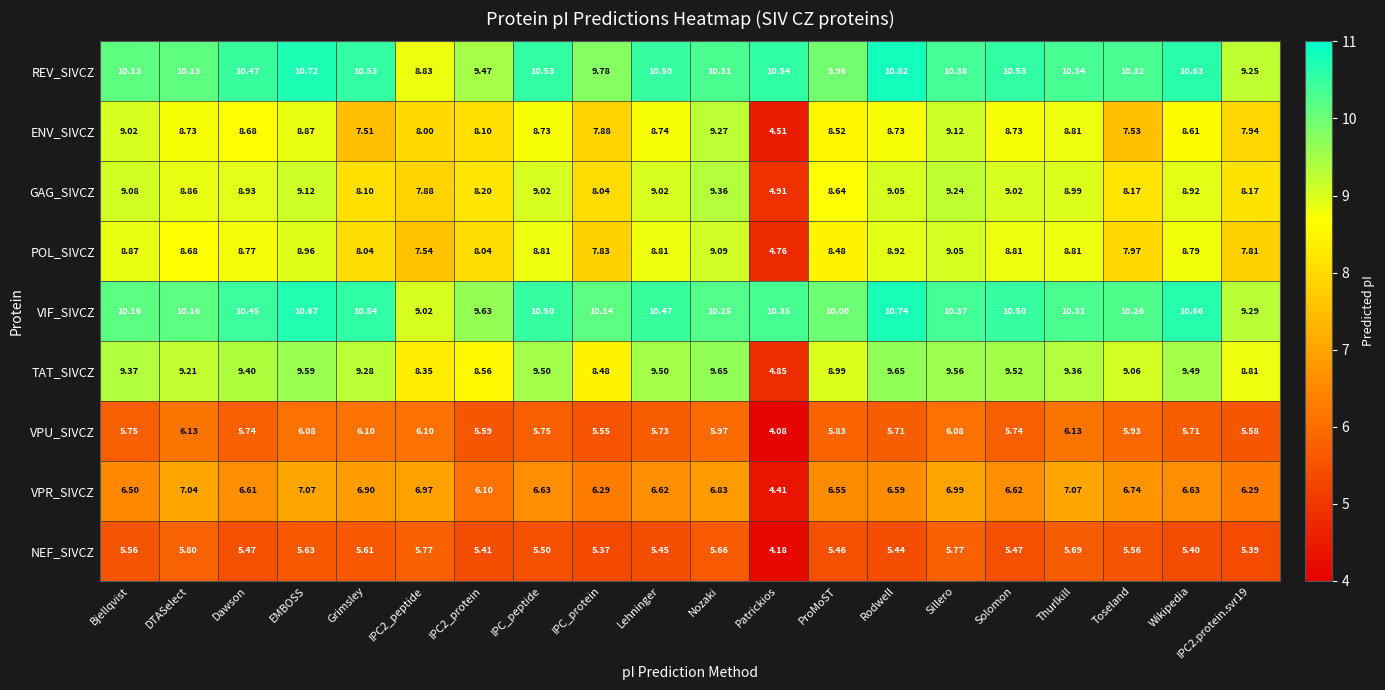

Which series has the largest range (max minus min)?

TAT_SIVCZ